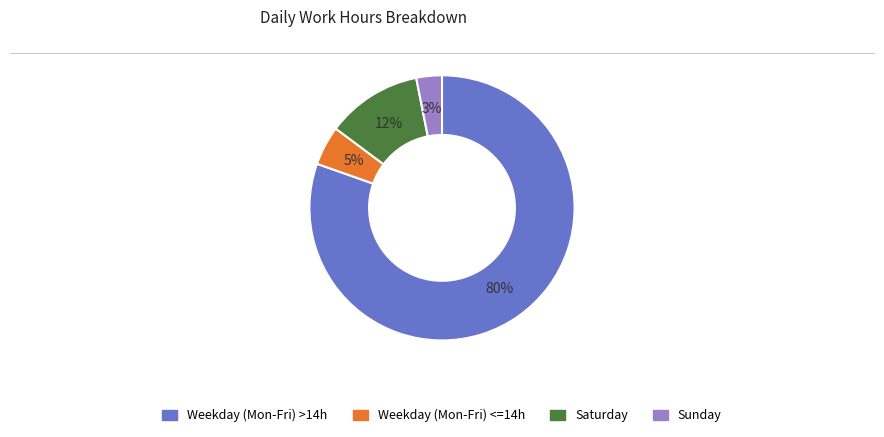

Is there any slice that represents more than half of the pie?

Yes